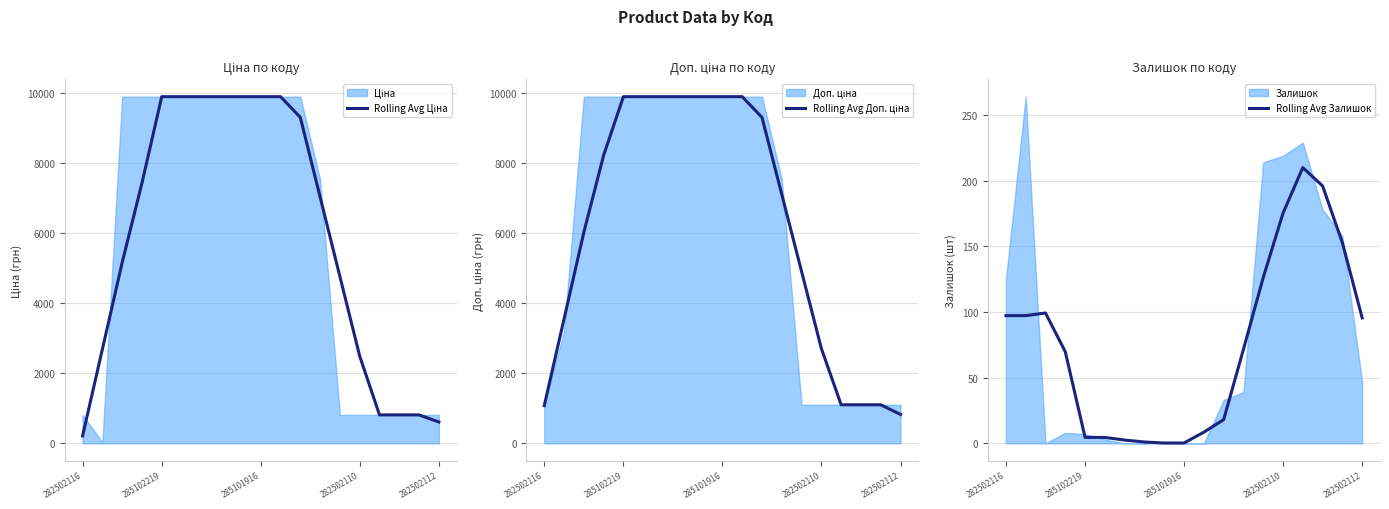

The value of Rolling Avg Доп. ціна at 282502116 is 390.3. True or false?

False